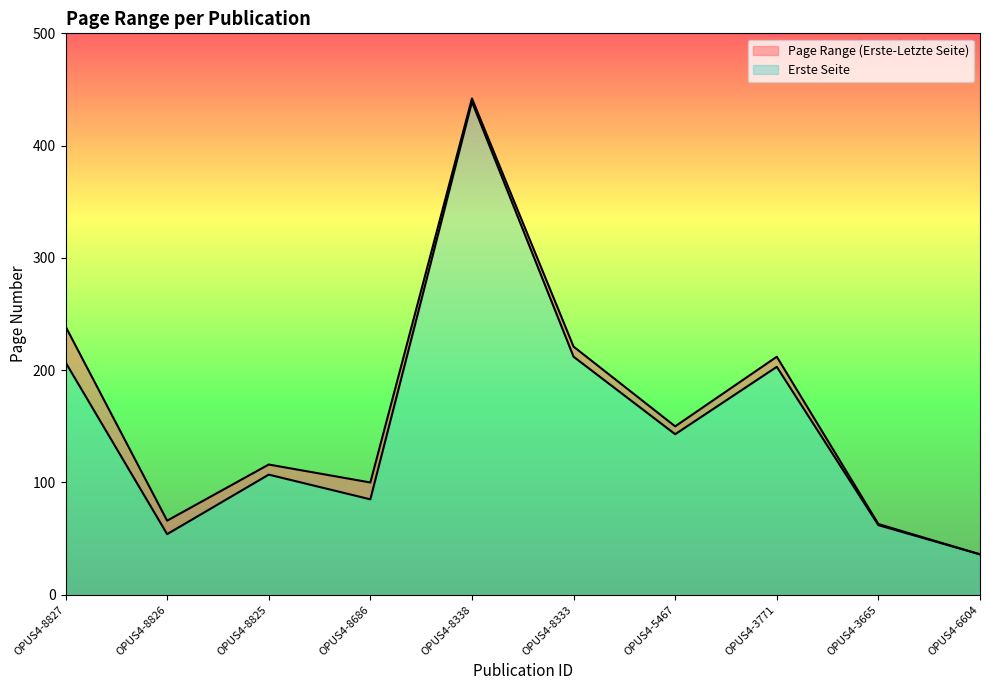

What value does the Letzte Seite series have at OPUS4-8825?

116